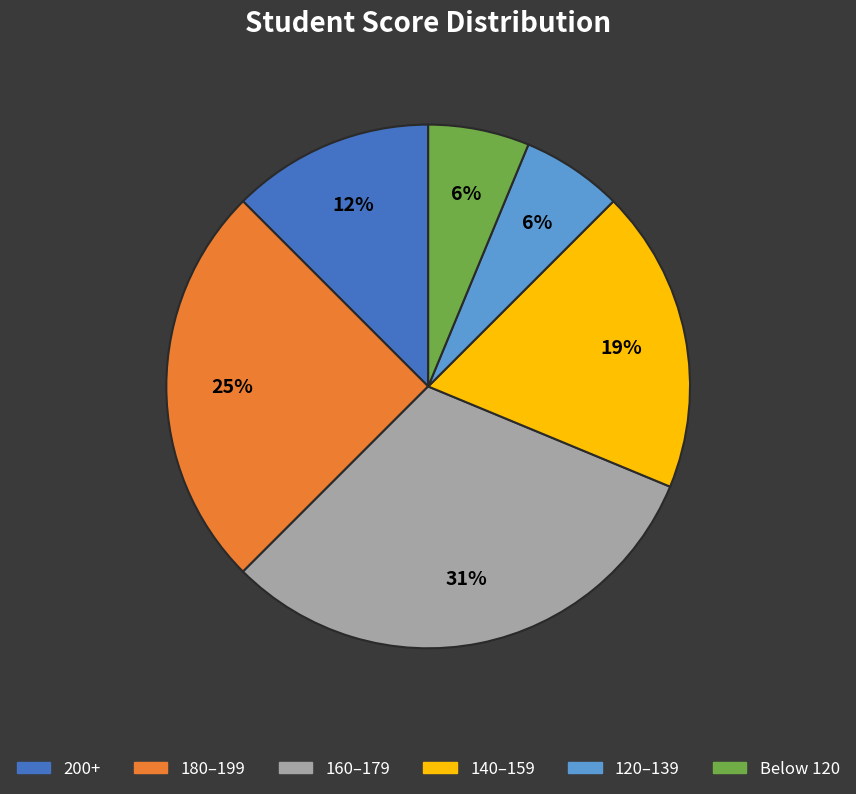

To the nearest percent, what is the difference between the largest and smallest slice percentages?

25%